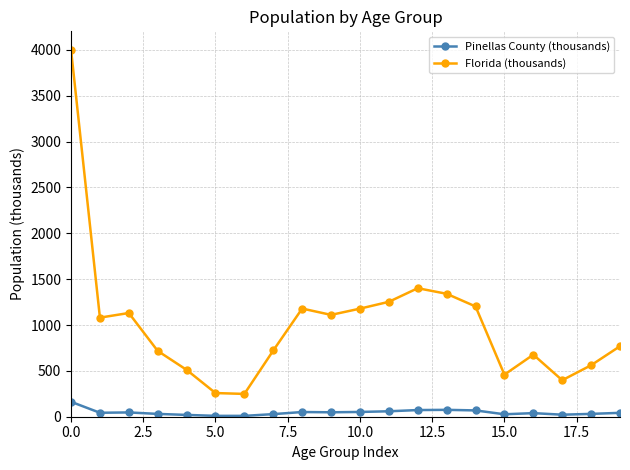

True or false: Florida (thousands) has more than 1 points higher than both neighbors.

True